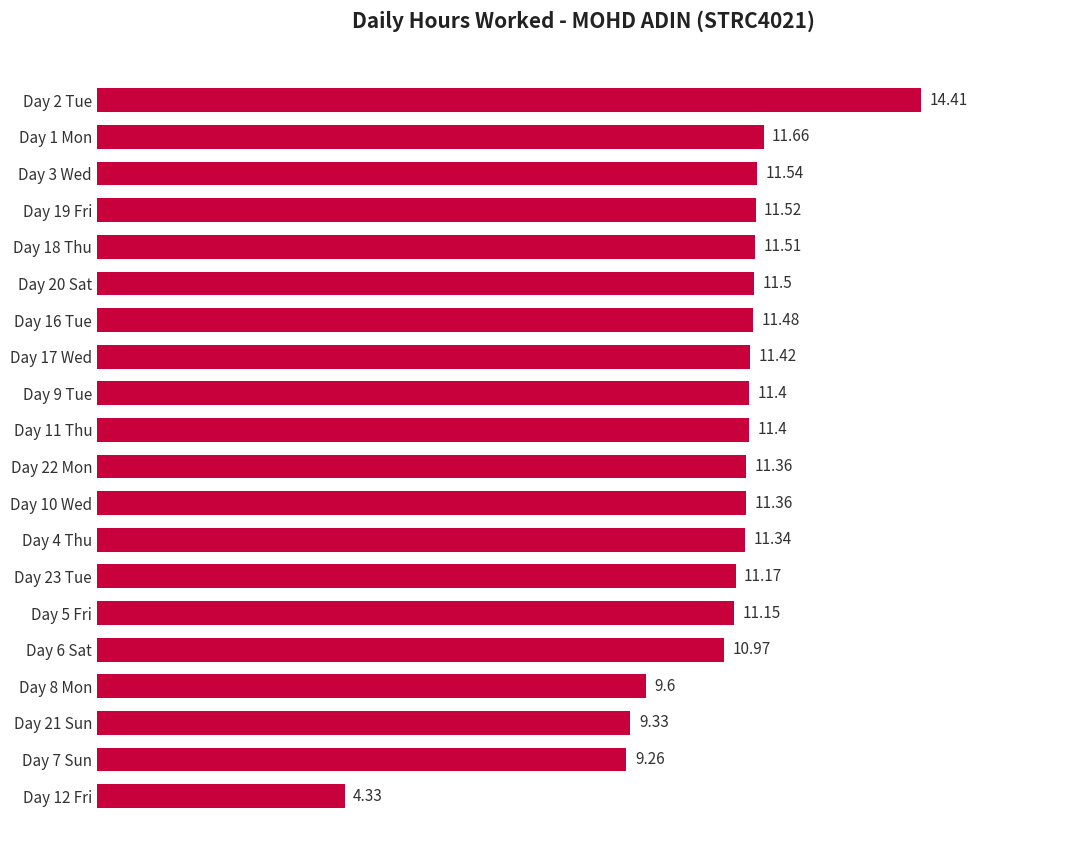

Where is the data nearest to the value 9?

Day 7 Sun